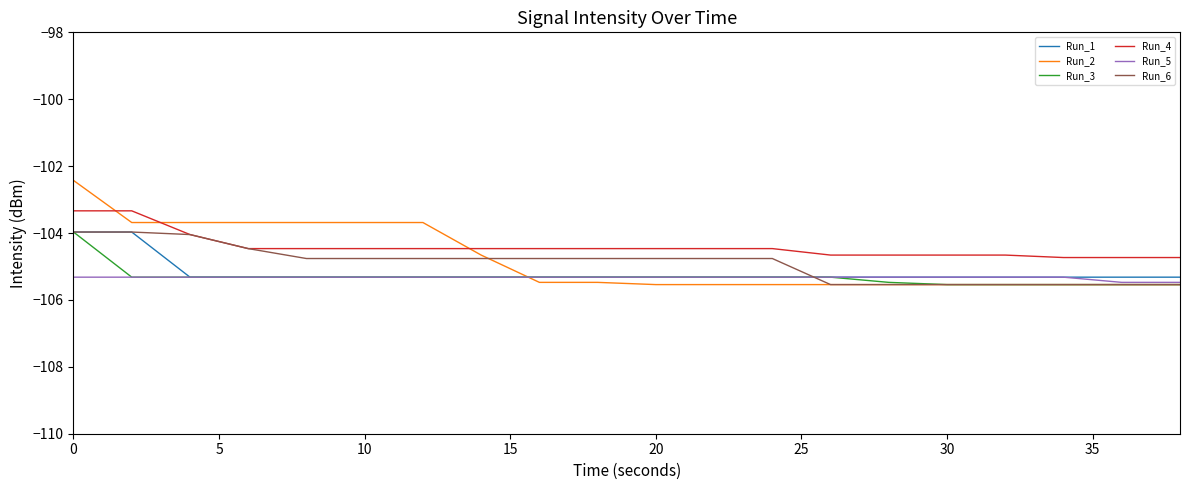

Which series has the largest range (max minus min)?

Run_2